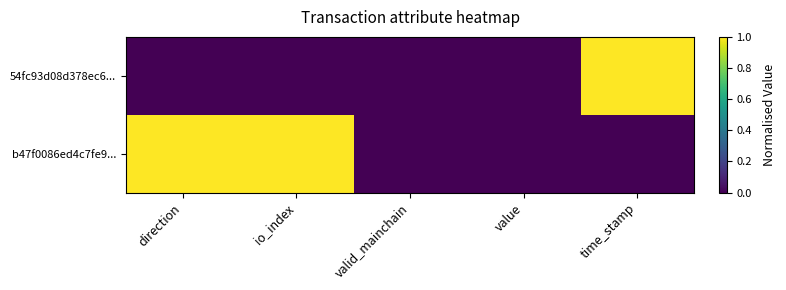

Reading right to left, extract all data points from this chart.

54fc93d08d378ec6...: time_stamp=1	value=0	valid_mainchain=0	io_index=0	direction=0
b47f0086ed4c7fe9...: time_stamp=0	value=0	valid_mainchain=0	io_index=1	direction=1